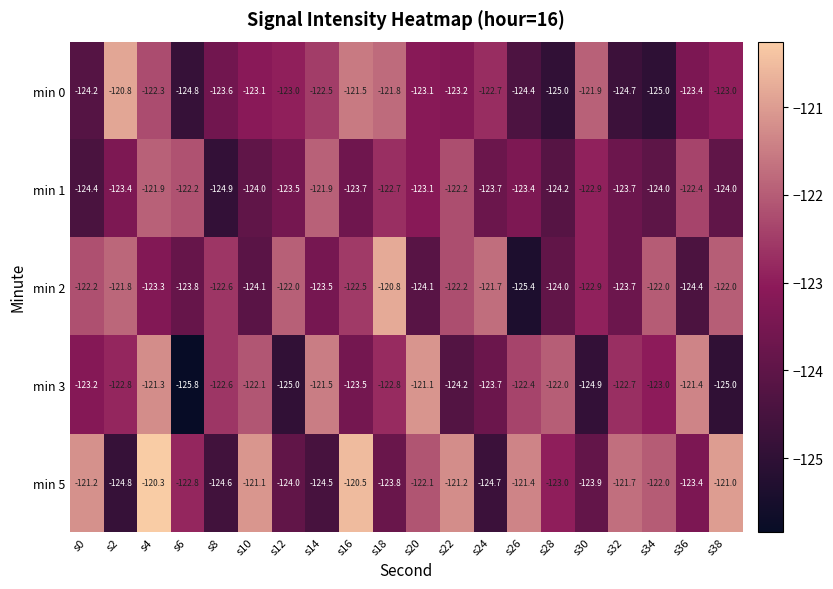

At which category is the sum across all series the highest?

s4